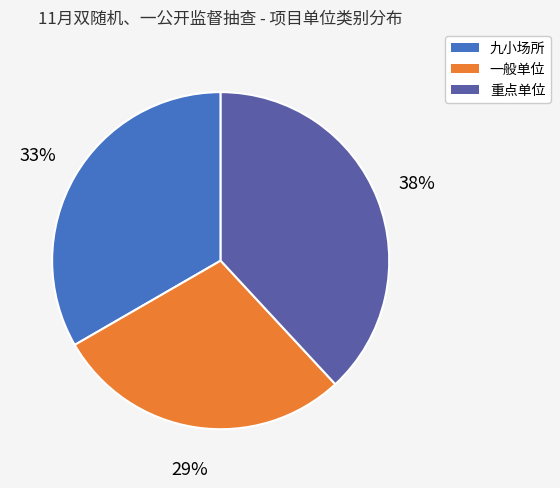

To the nearest percent, what percentage of the pie is 重点单位?

38%